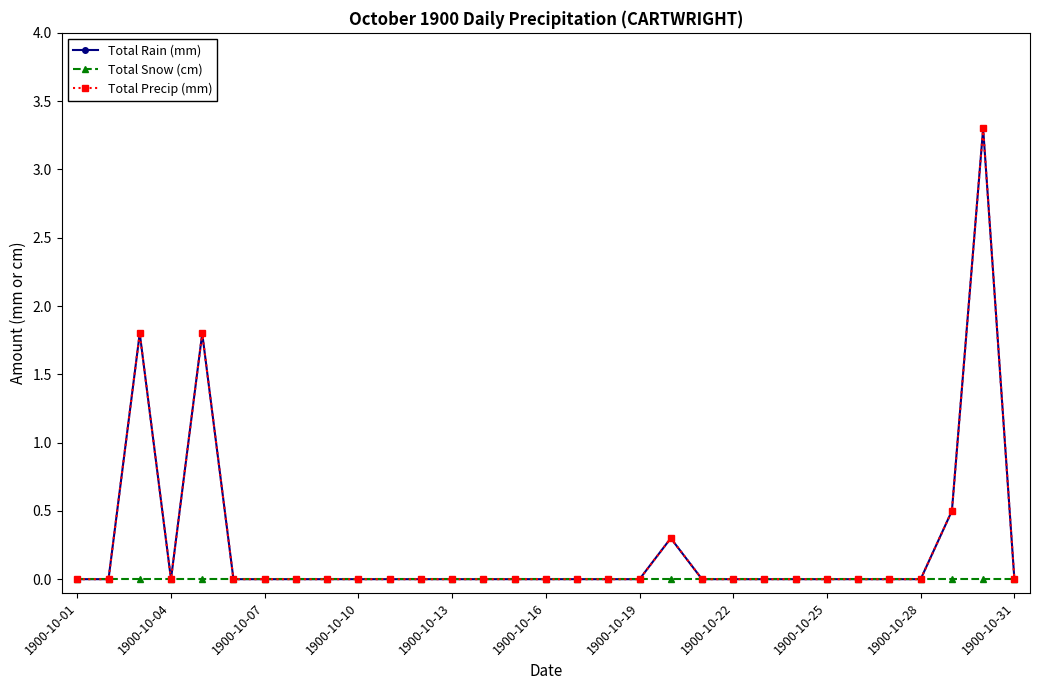

How many lines are shown in the chart?

3